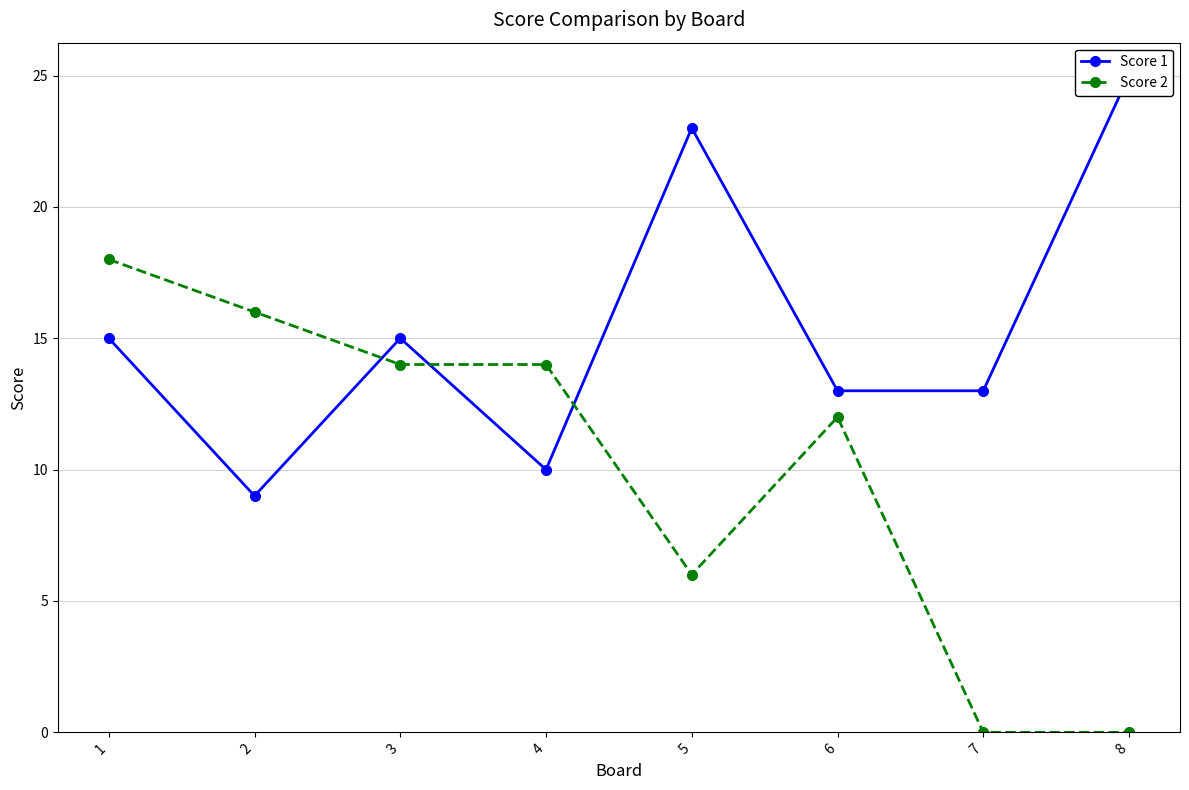

At how many categories does at least one series exceed 4?

8